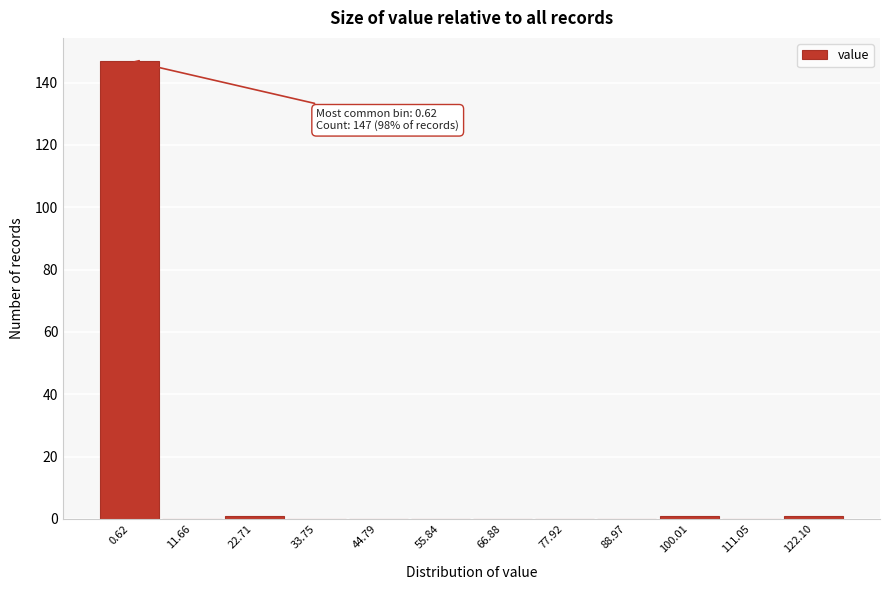

Reading right to left, extract all data points from this chart.

122.10=1	111.05=0	100.01=1	88.97=0	77.92=0	66.88=0	55.84=0	44.79=0	33.75=0	22.71=1	11.66=0	0.62=147